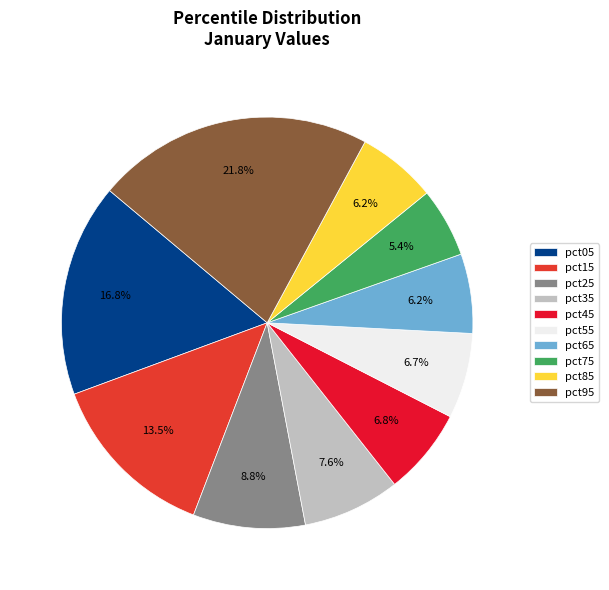

Does pct65 represent more than half of the total?

No